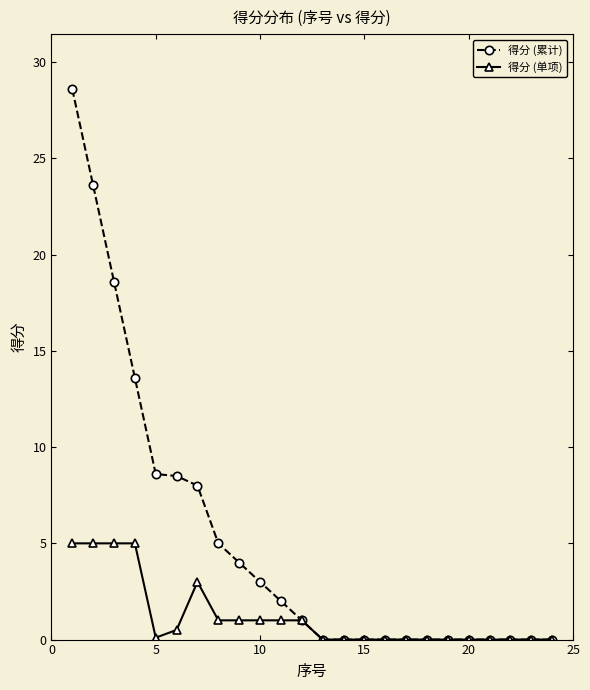

Rank the series by their average value, from lowest to highest.

得分 (单项), 得分 (累计)